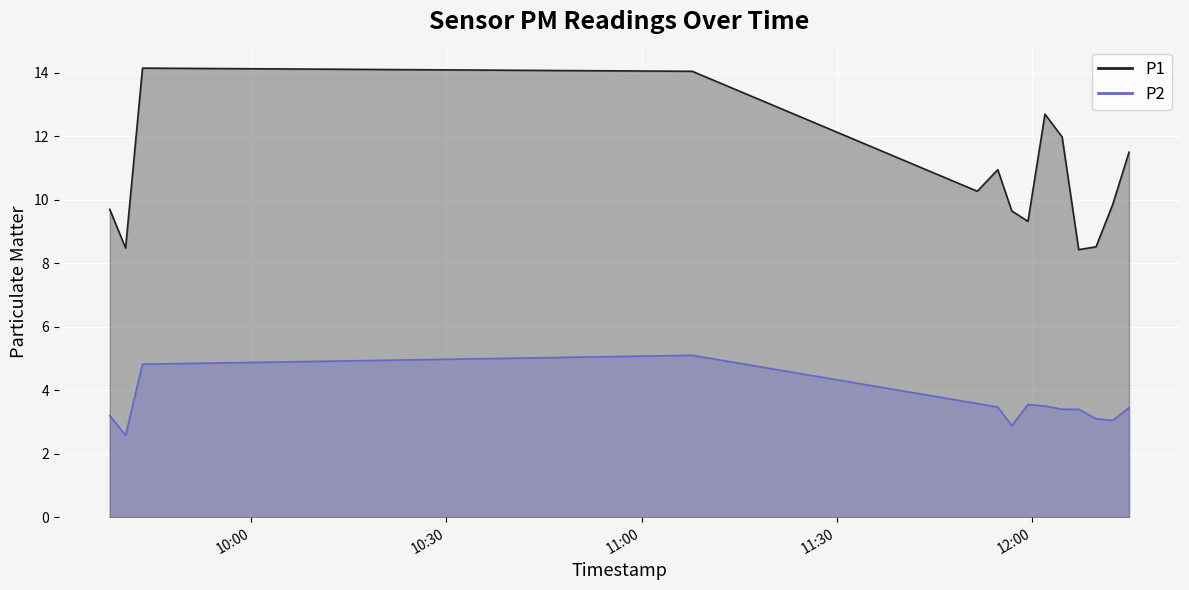

What are all the series names shown in the legend?

P1, P2